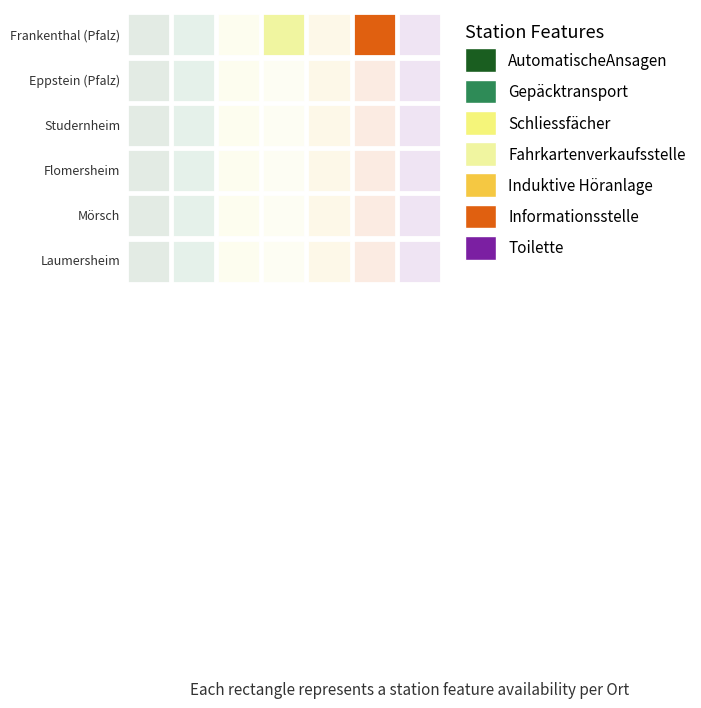

At which label does Flomersheim reach its minimum?

1